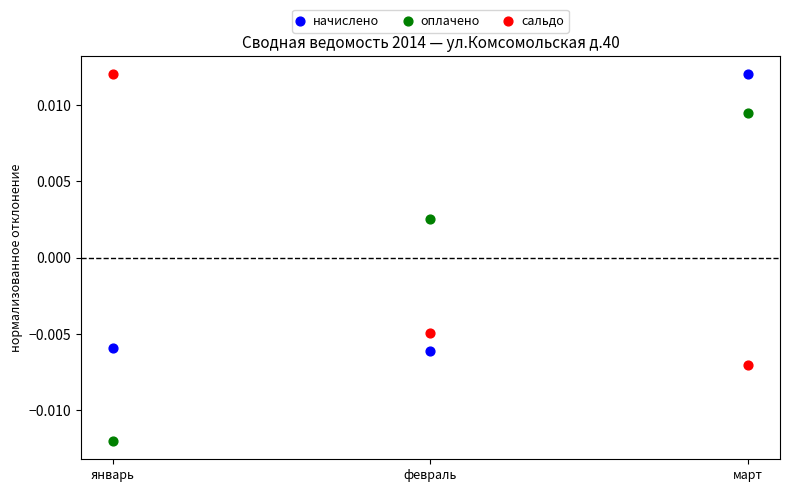

Which series contains the lowest Y value?

оплачено